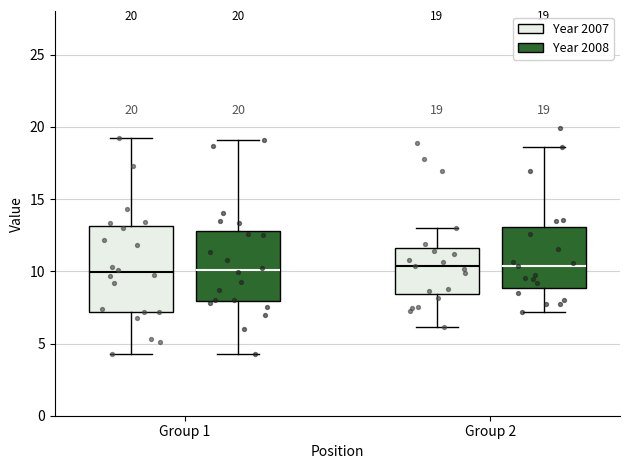

Which box is the tallest, from its lower edge to its upper edge?

Group 1 (Year 2007)